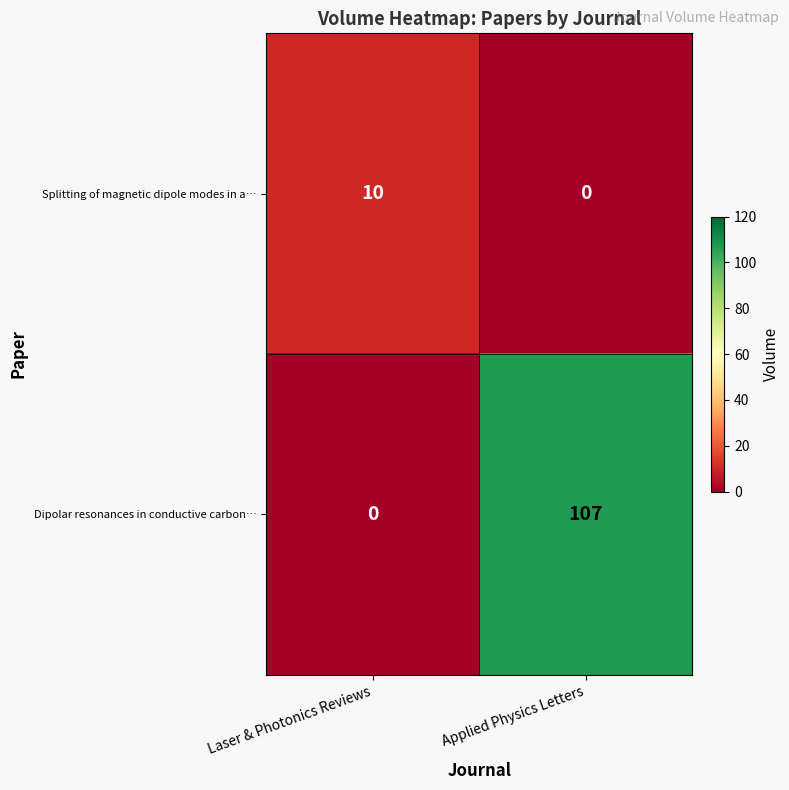

Reading left to right, list all the values displayed in this chart.

Splitting of magnetic dipole modes in a…: Laser & Photonics Reviews=10	Applied Physics Letters=0
Dipolar resonances in conductive carbon…: Laser & Photonics Reviews=0	Applied Physics Letters=107